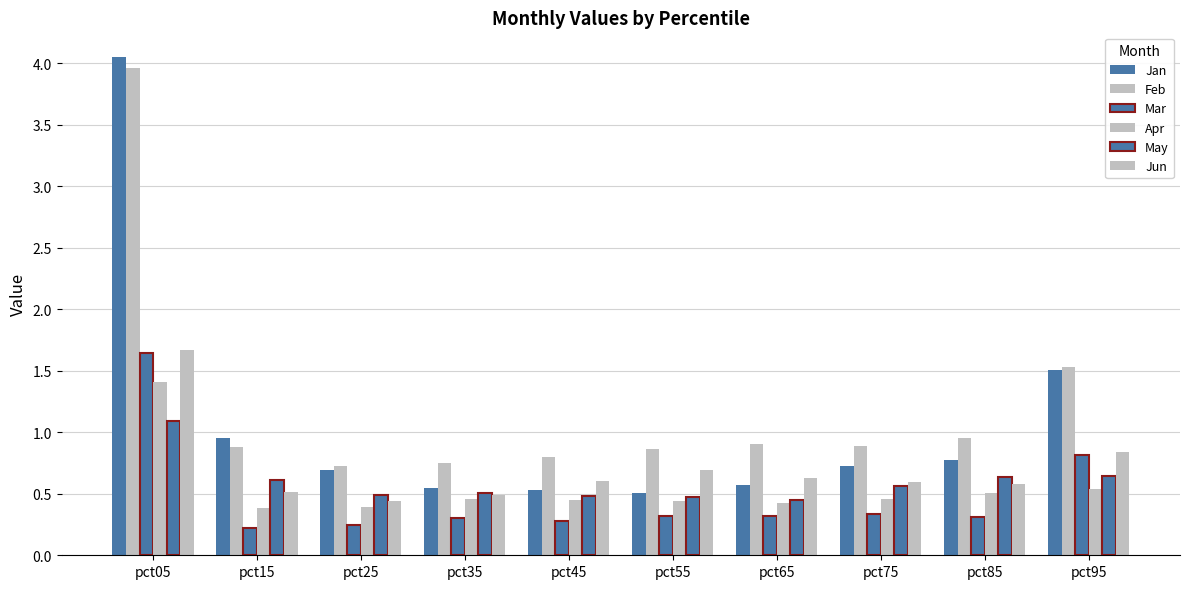

How many data points does each series have?

10